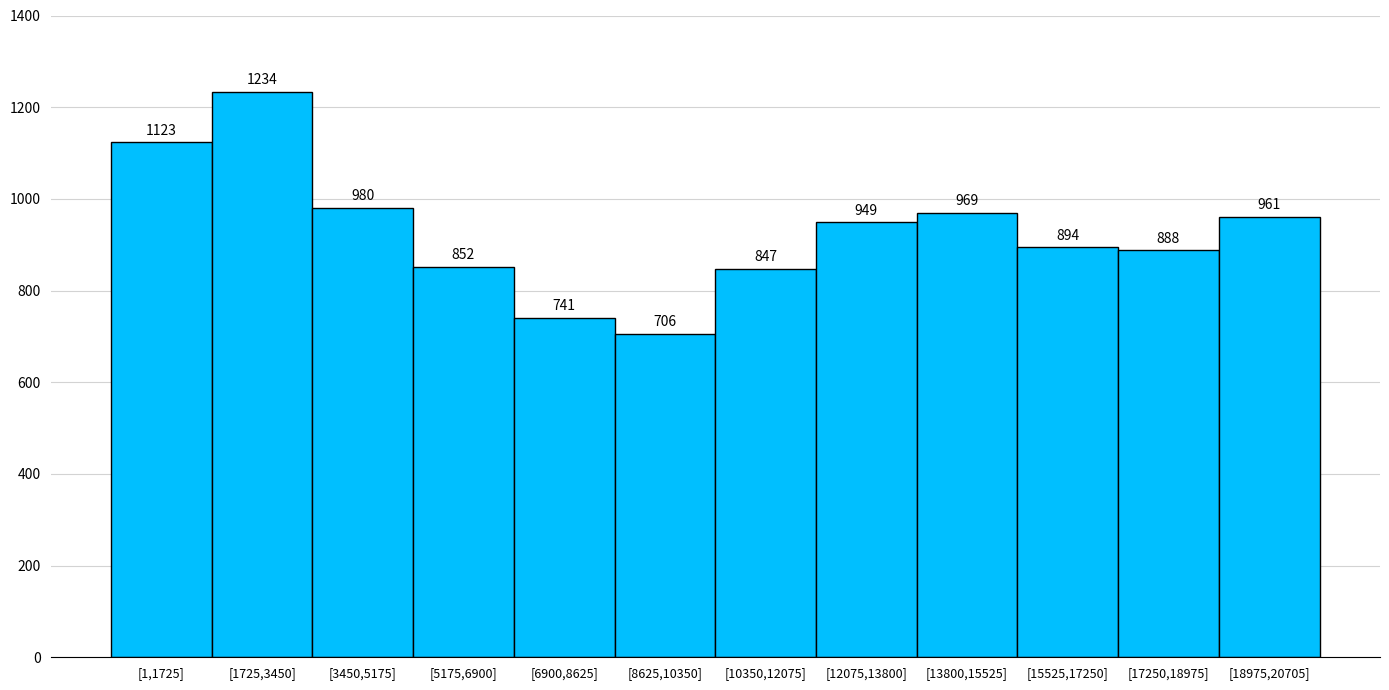

Reading left to right, extract all data points from this chart.

1123	1234	980	852	741	706	847	949	969	894	888	961